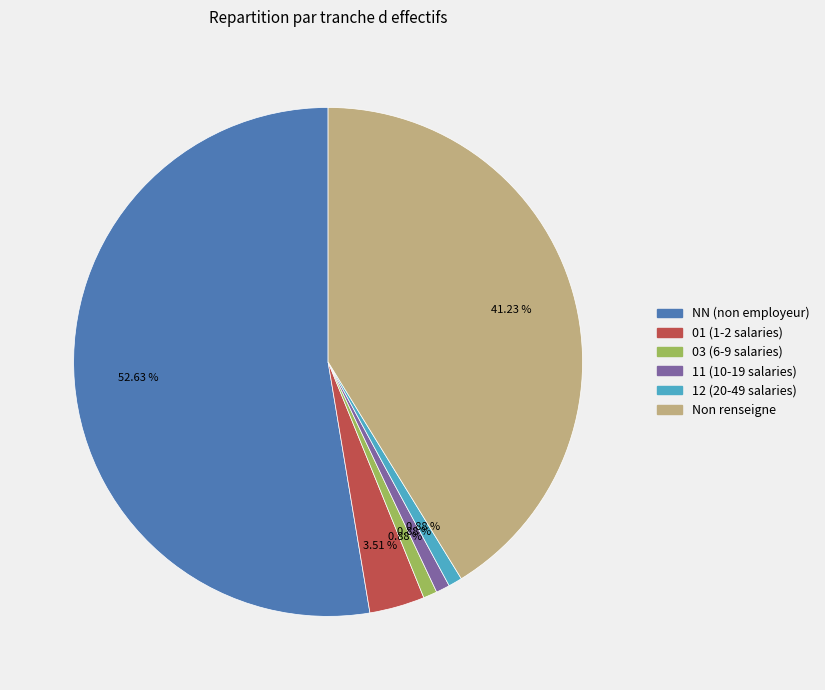

Which slice represents more than half of the pie?

NN (non employeur)